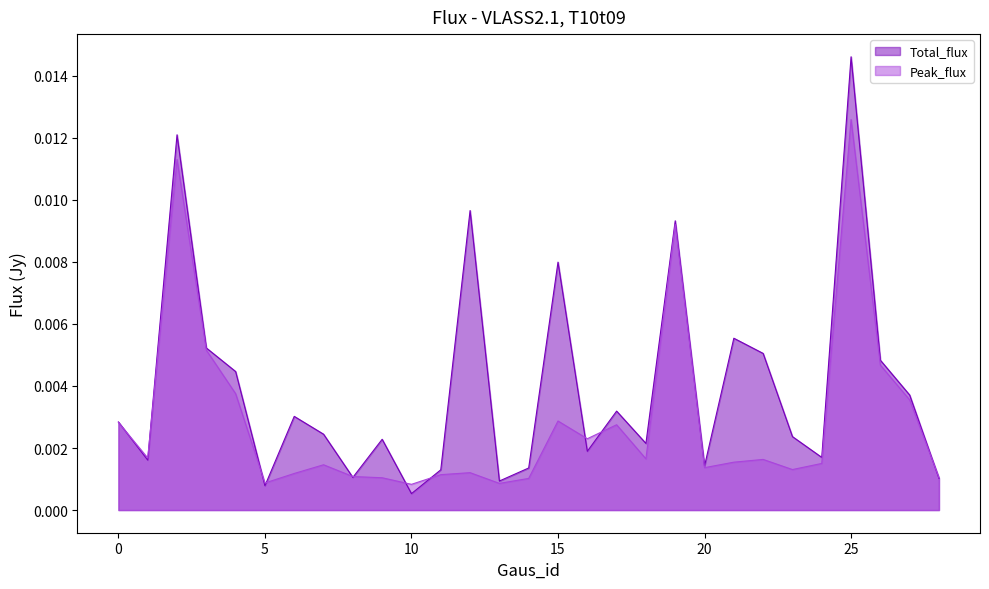

The value of Peak_flux at 3 is 0.0. True or false?

True